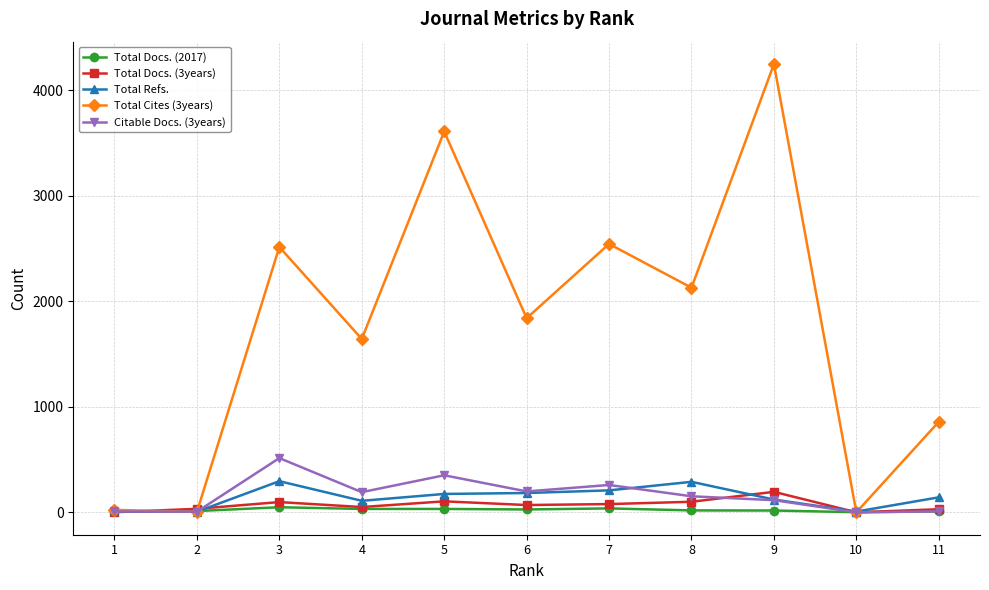

How many data points in Citable Docs. (3years) are above 152?

5